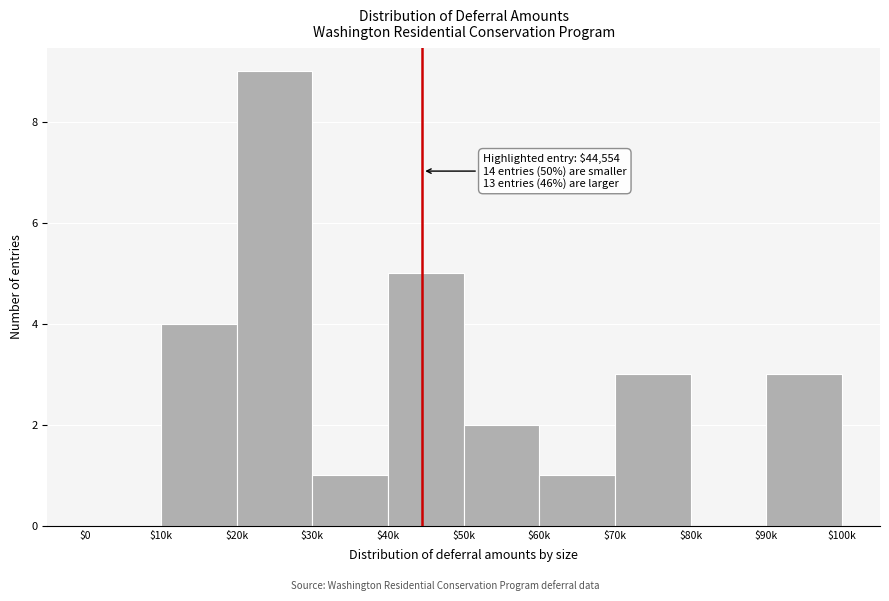

True or false: the data shows 4 at $10k.

True